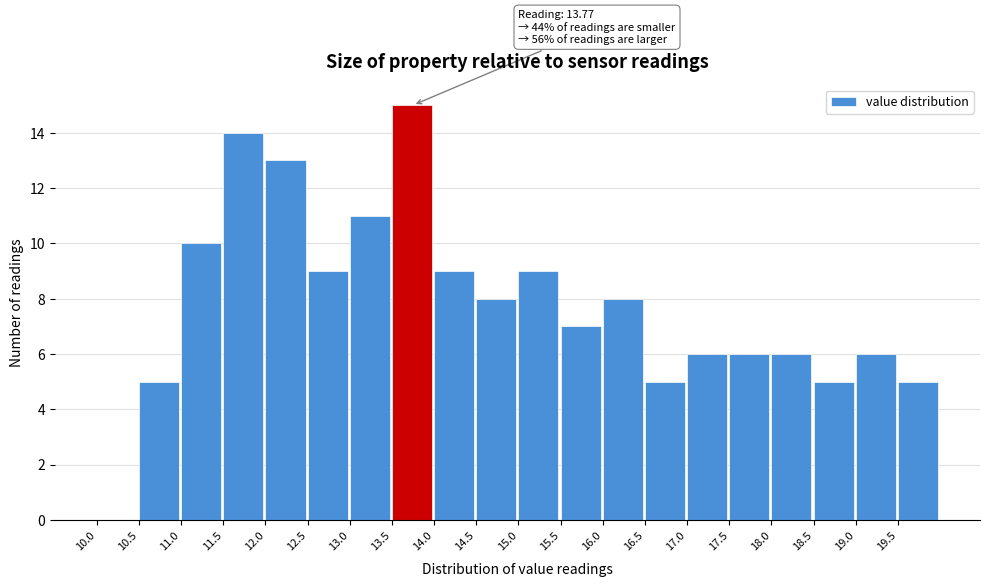

Over which range of the x-axis is the bar tallest?

13.5 to 14.0